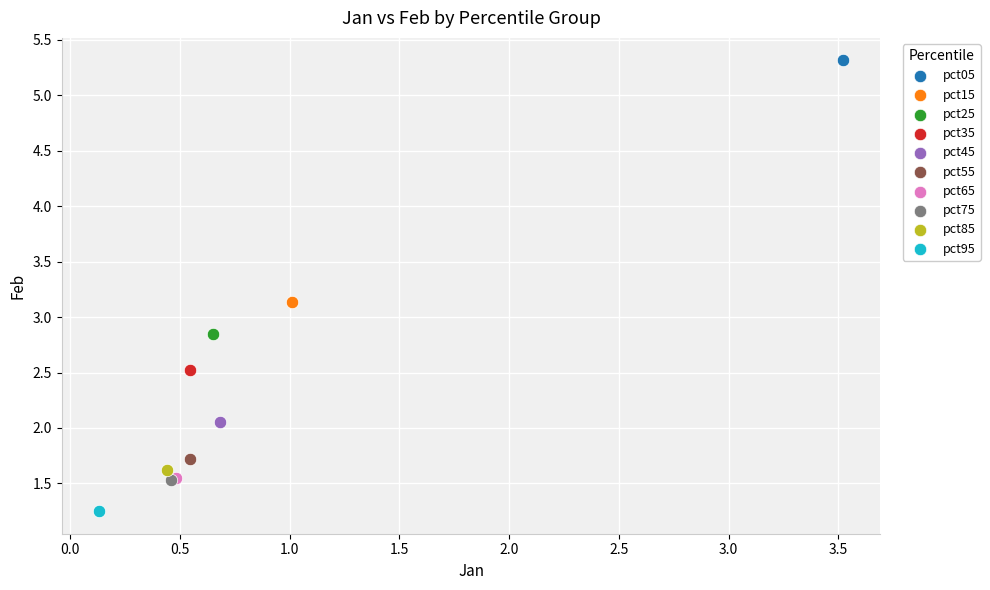

Which series contains the highest Y value?

pct05